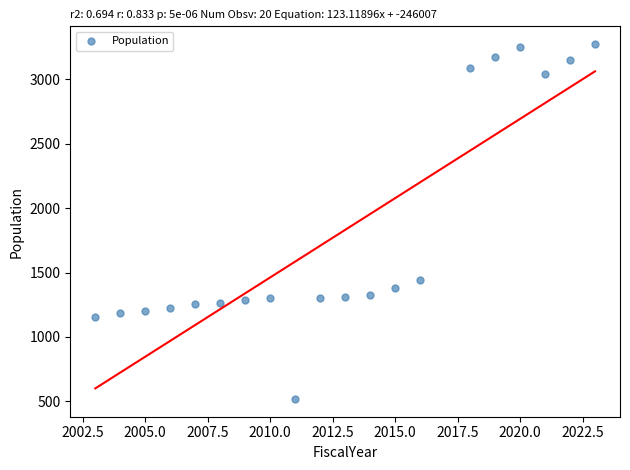

What is the range of X values (max minus min)?

20